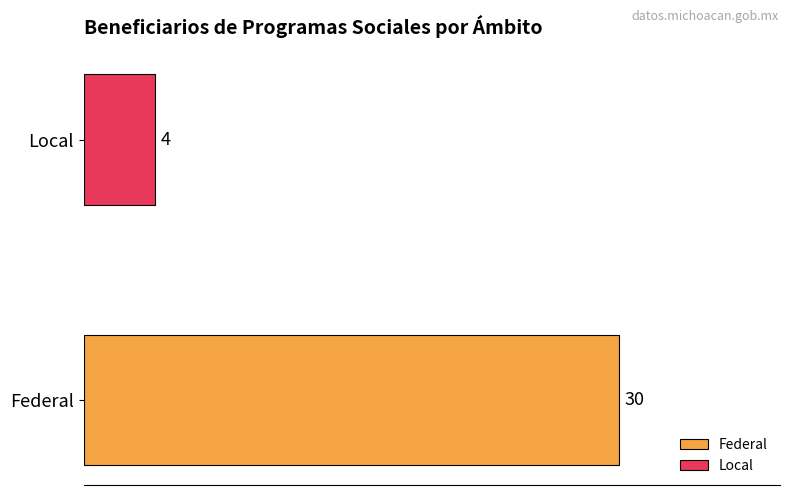

What is the lowest value of the Local series?

4